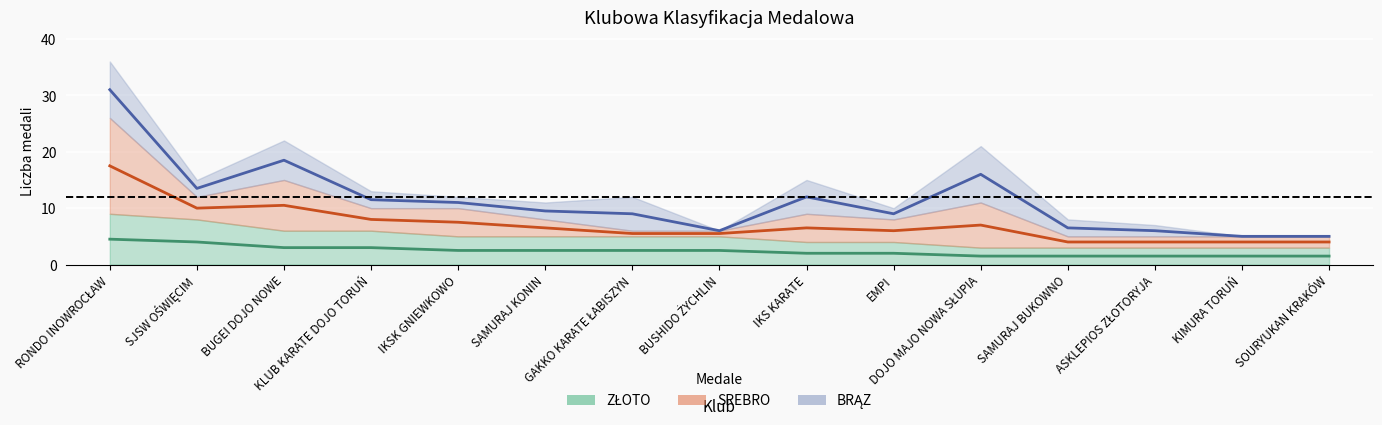

What is the highest value of the SREBRO series?

17